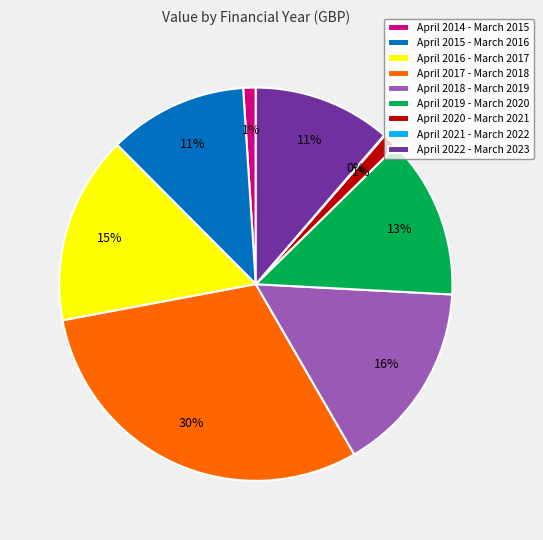

Which category has the biggest portion of the pie?

April 2017 - March 2018